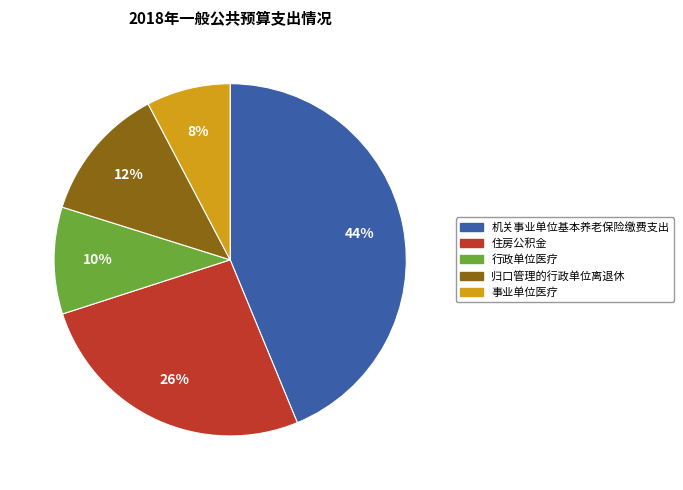

How many slices are in this pie chart?

5